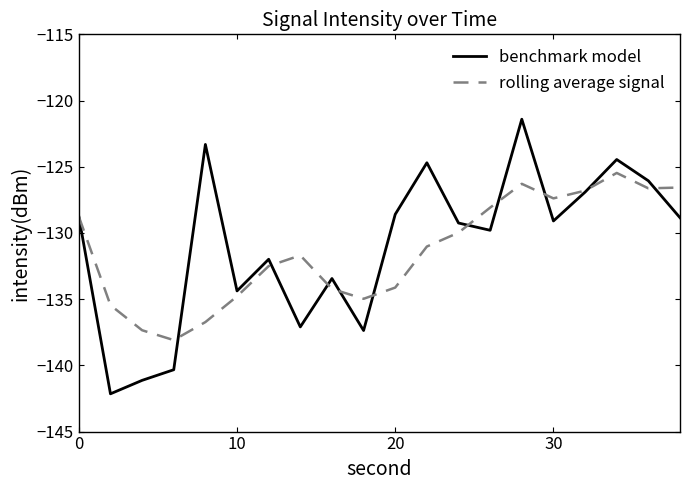

Rank the series by their average value, from lowest to highest.

rolling average signal, benchmark model